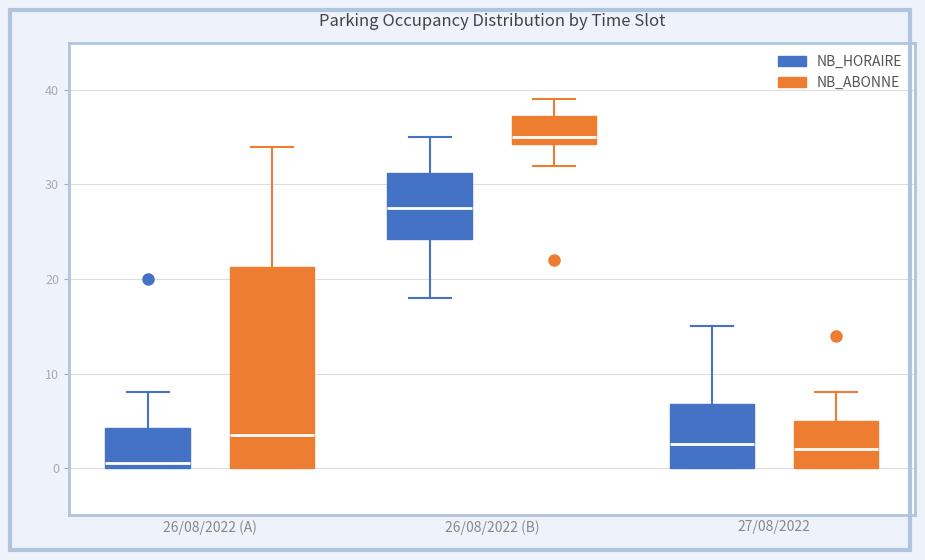

Which box has the lowest median line?

26/08/2022 (A) (NB_HORAIRE)